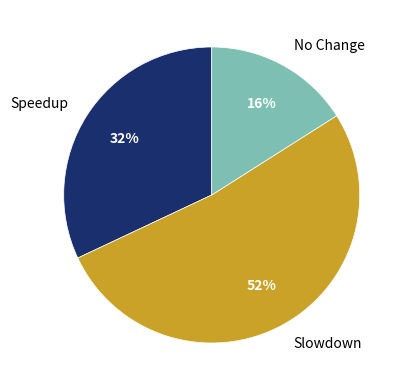

Combined, do Speedup and No Change account for over 50%?

No